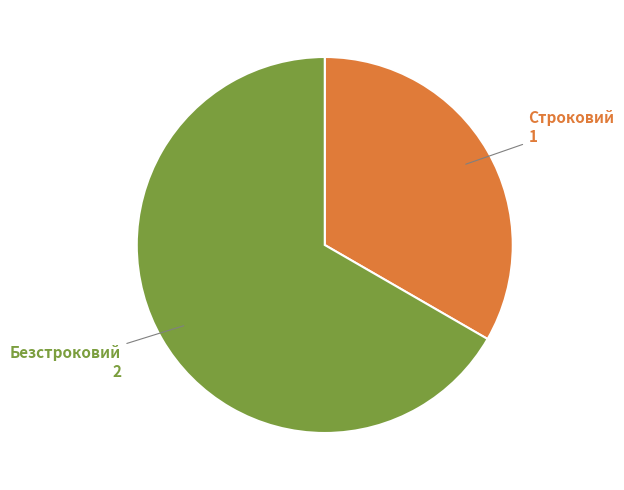

The Безстроковий slice represents 67% of the pie. True or false?

True